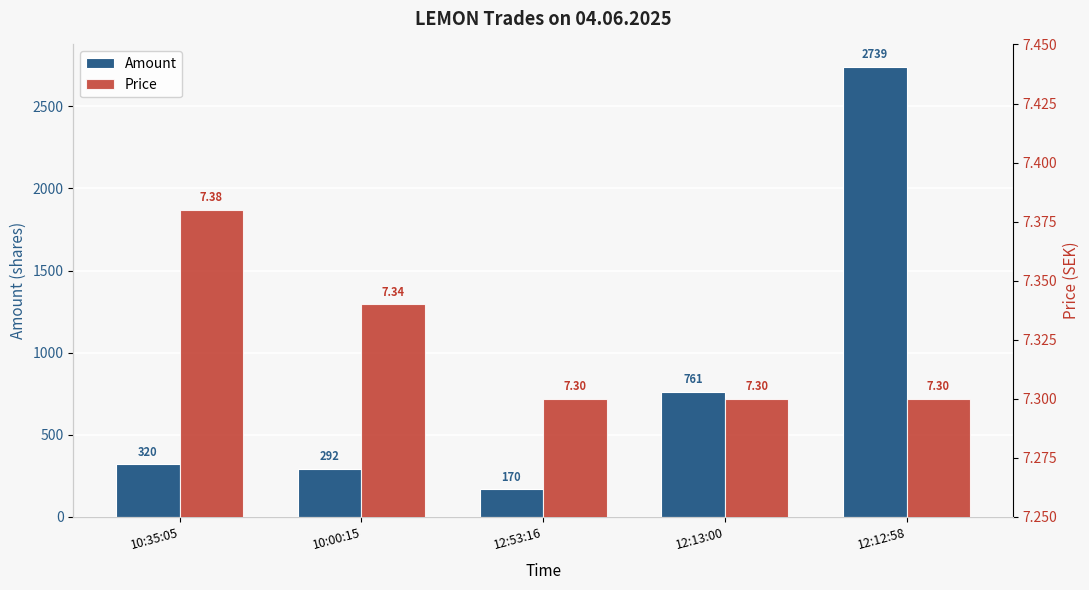

How many groups of bars are there?

5